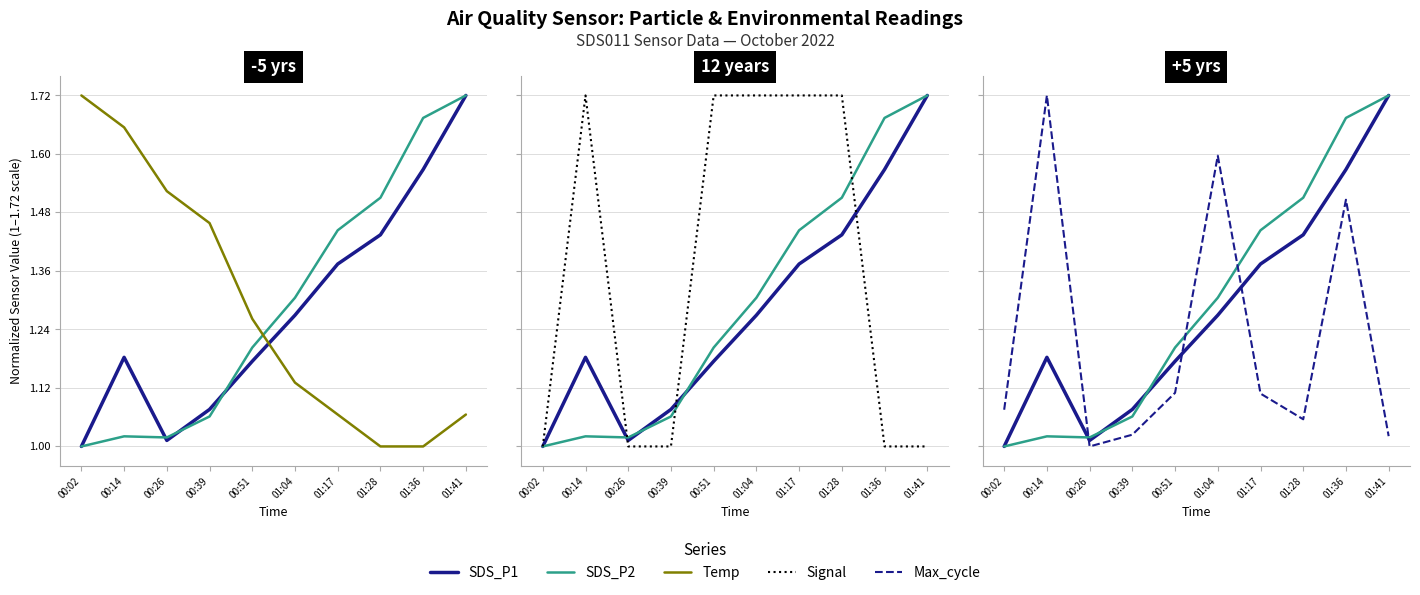

Between 00:26 and 01:41, which series saw the biggest shift?

SDS_P1